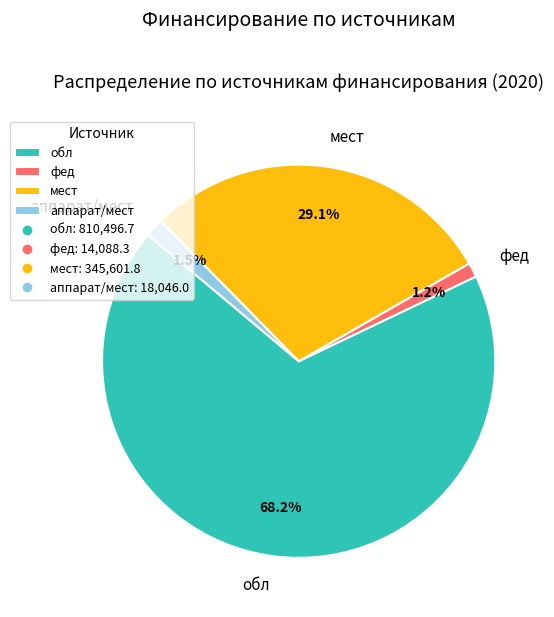

What is the ratio of the value at обл to the value at мест?

2.3